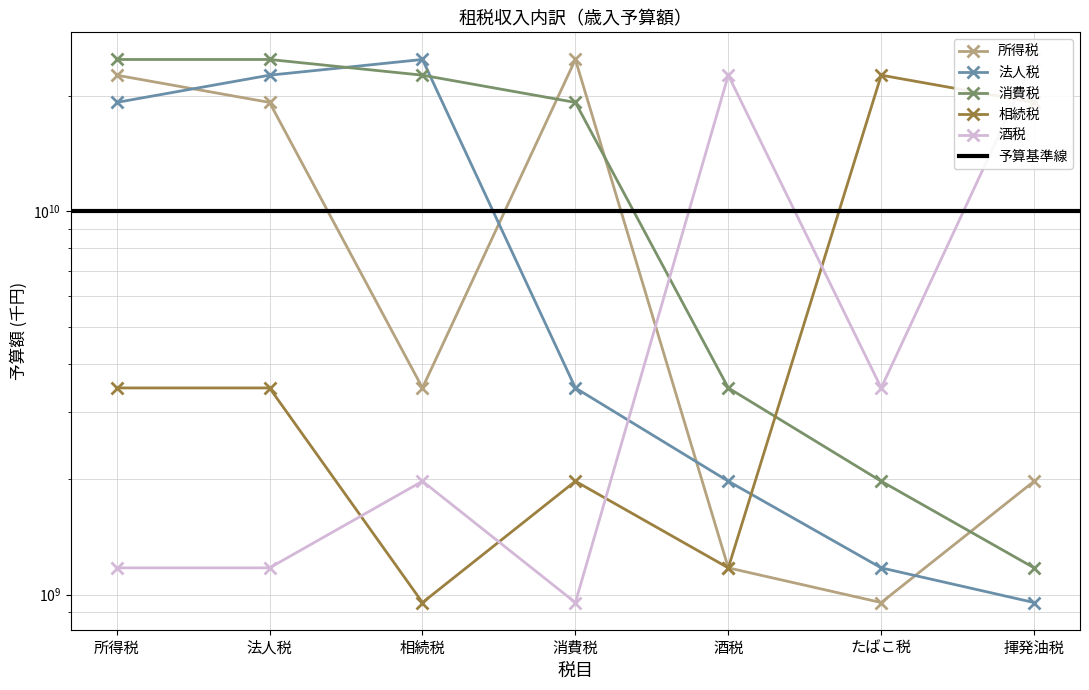

Which series has the widest spread of values?

所得税